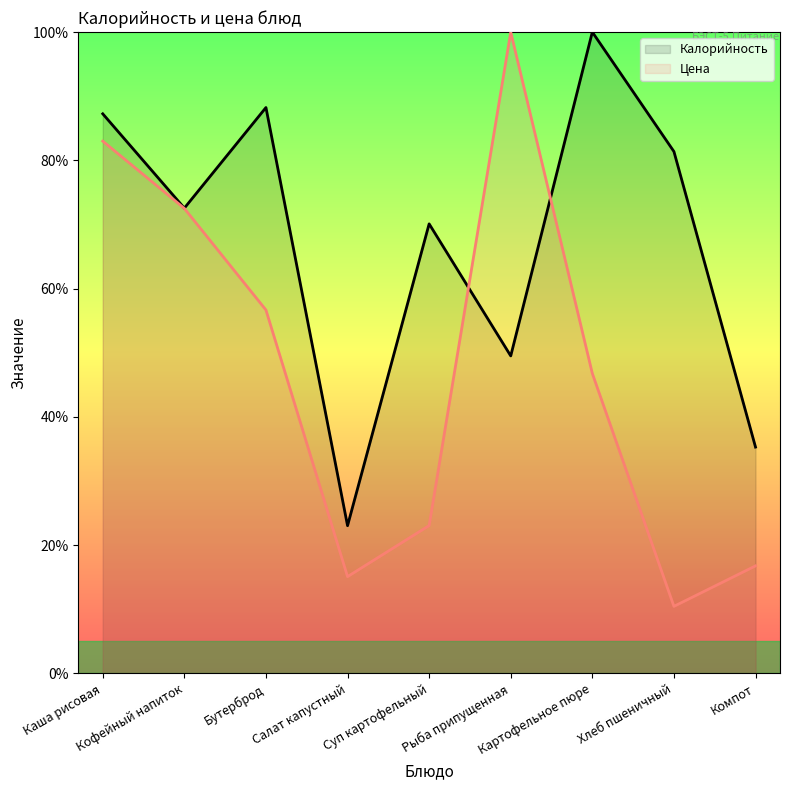

At which label is Цена closest to 55?

Бутерброд